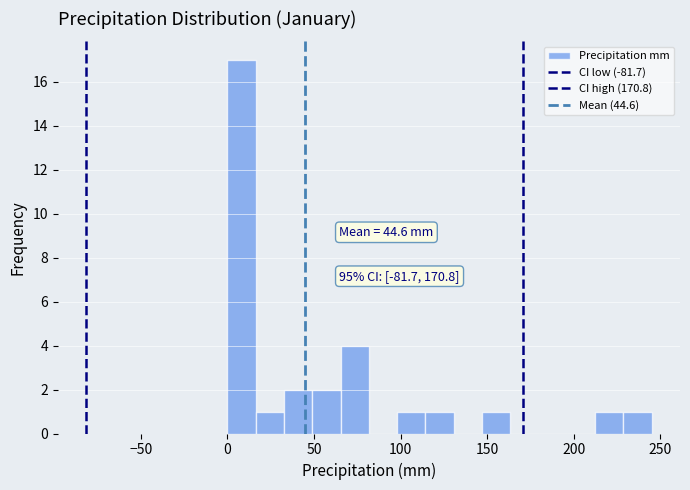

Read against the x-axis, roughly where is the centre of the tallest bar?

10